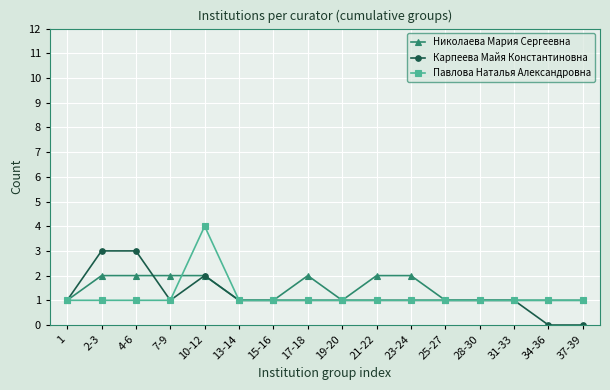

Which series changed the most between 28-30 and 34-36?

Карпеева Майя Константиновна